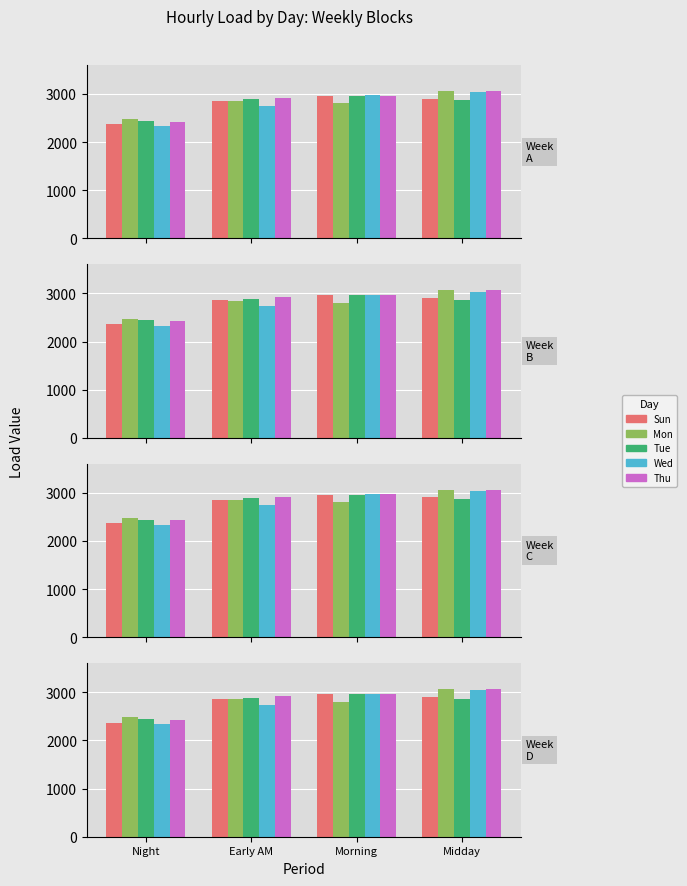

How many distinct data groups are displayed?

5